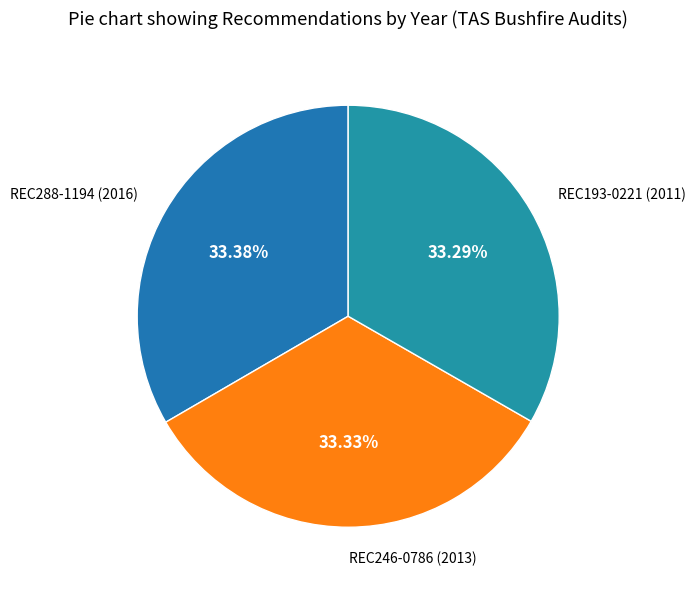

Is REC288-1194 the majority of the pie?

No